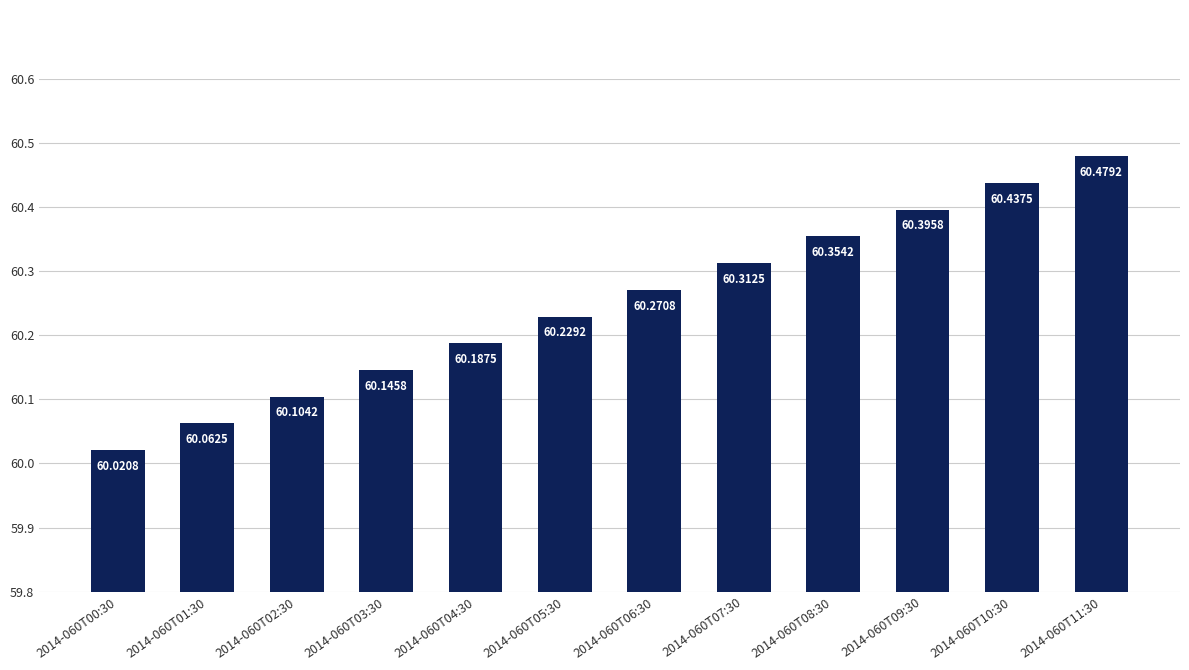

What is the difference between the maximum and minimum values?

0.5